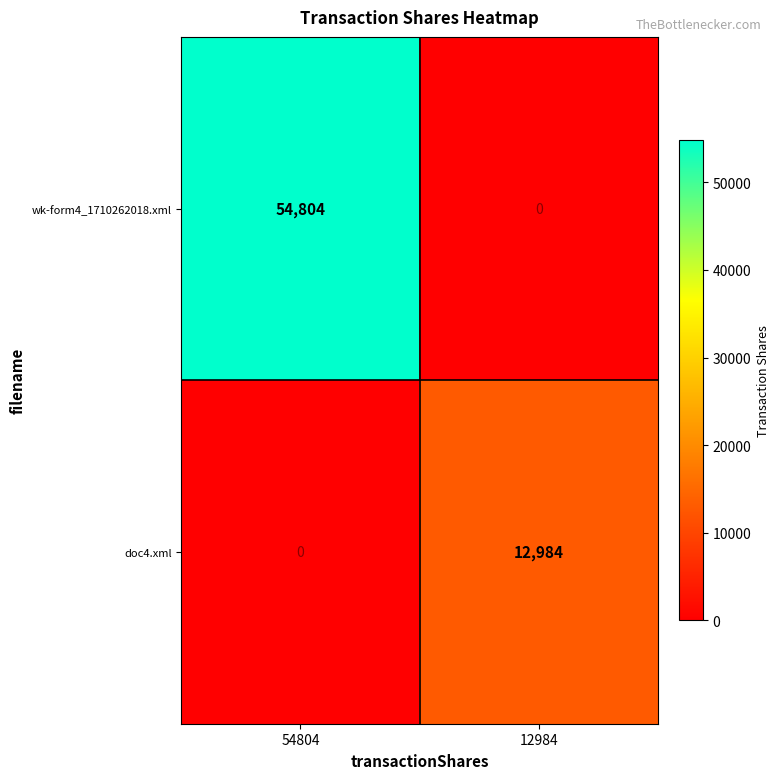

List the series in order of their overall mean, lowest first.

doc4.xml, wk-form4_1710262018.xml